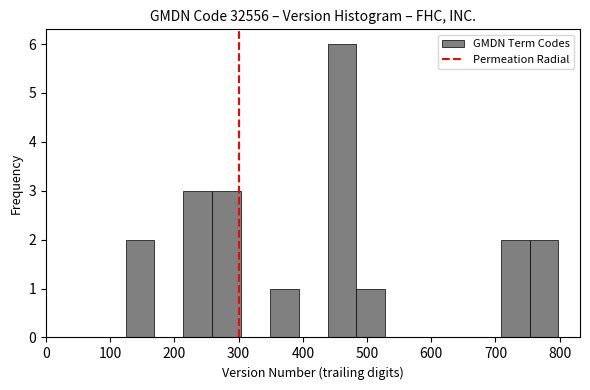

Reading left to right, list every bar in this chart as the range it spans on the x-axis followed by its height. Neither the bar edges nor the heights are printed on the chart, so give them approximately, as read against the axes.

120 to 170: 2
170 to 210: 0
210 to 260: 3
260 to 300: 3
300 to 350: 0
350 to 390: 1
390 to 440: 0
440 to 480: 6
480 to 530: 1
530 to 570: 0
570 to 620: 0
620 to 660: 0
660 to 710: 0
710 to 750: 2
750 to 800: 2